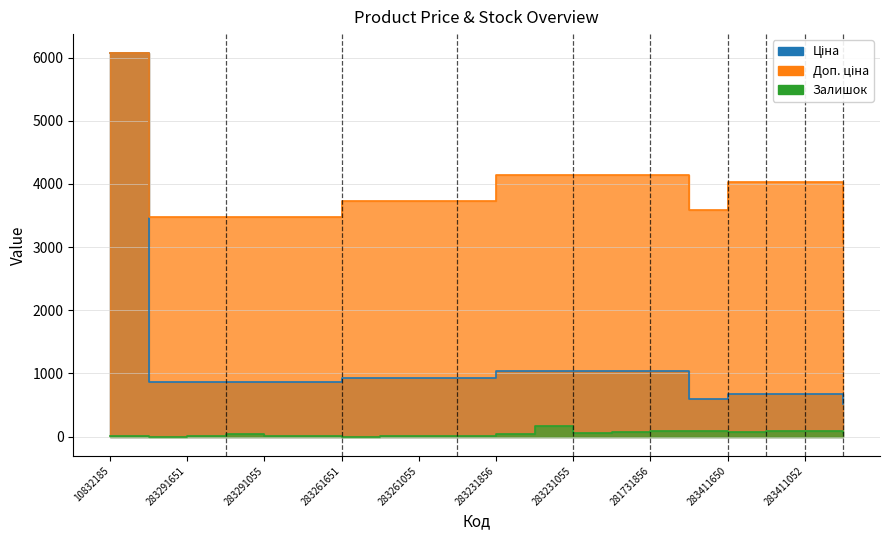

At which label does Доп. ціна first exceed 3734?

10832185